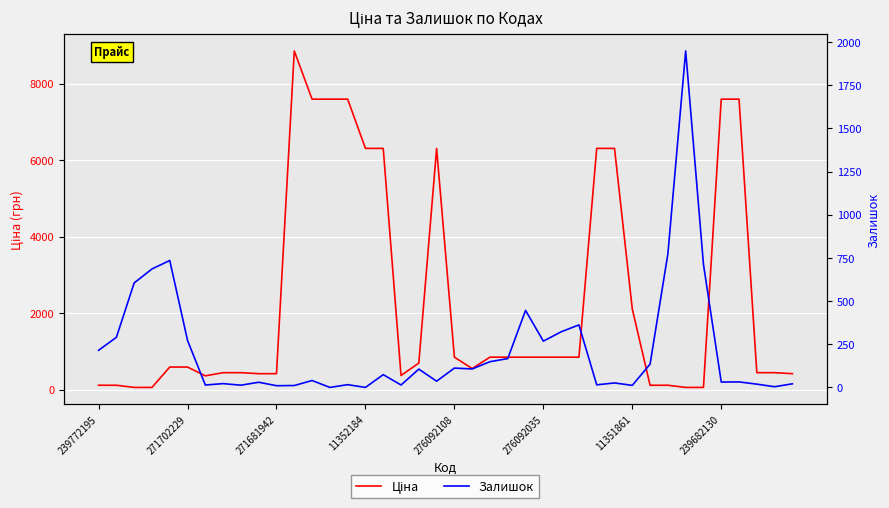

Which series has the widest spread of values?

Ціна